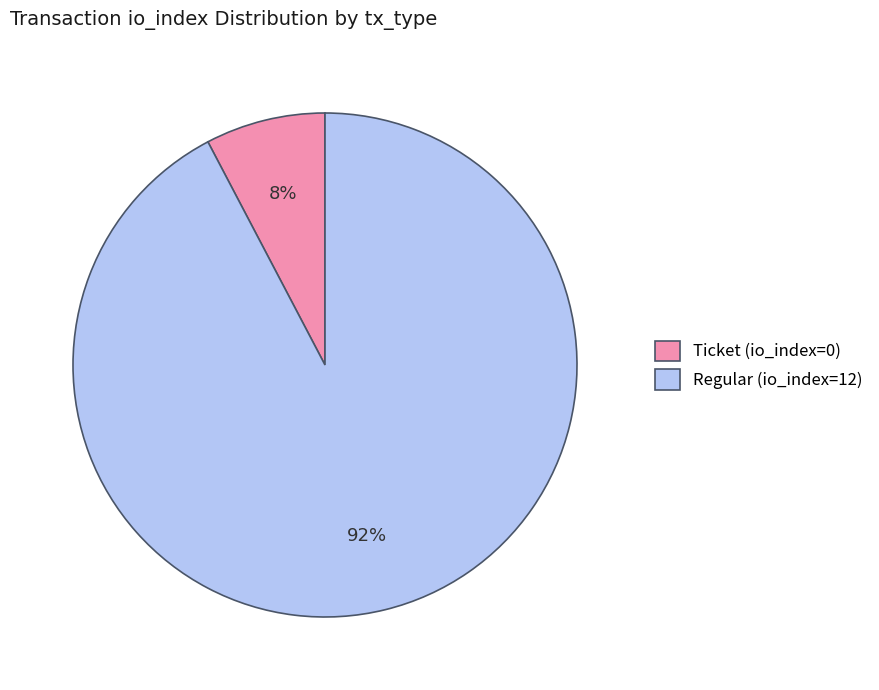

To the nearest percent, what is the average slice percentage?

50%